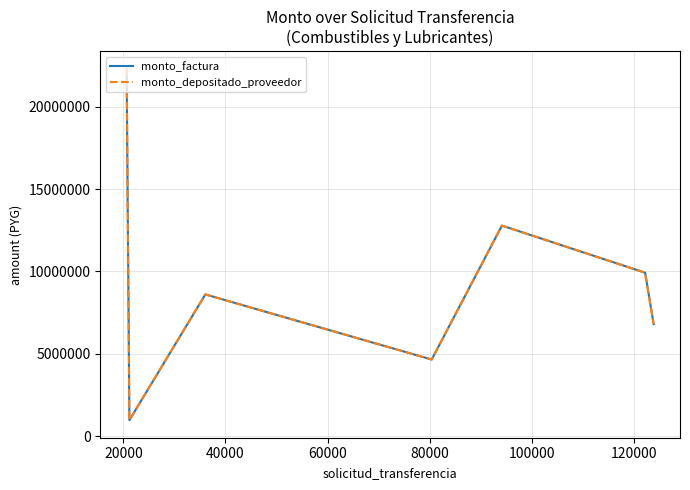

Does the chart display data point markers on the line(s)?

No